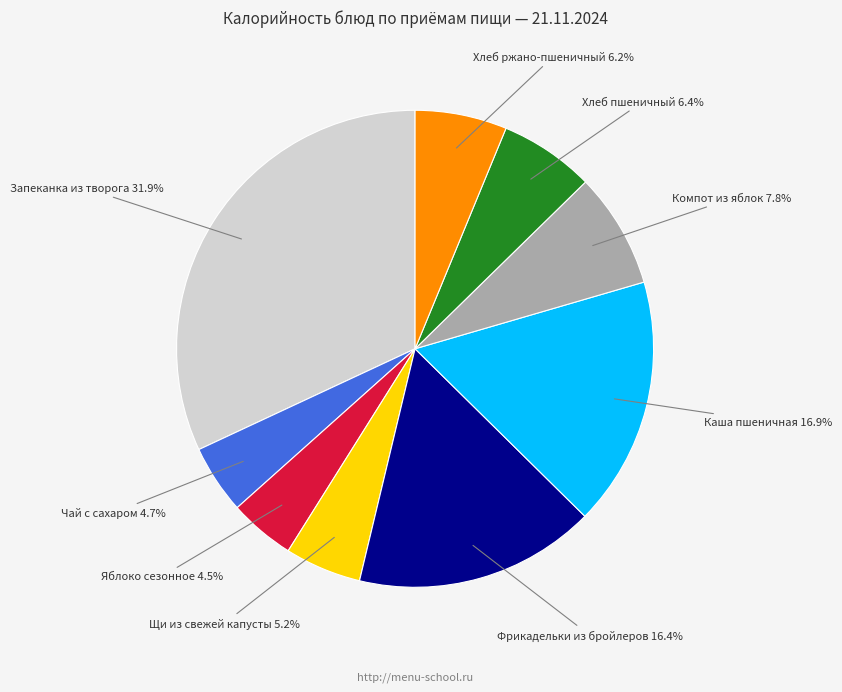

Which has a higher value, Каша пшеничная or Запеканка из творога?

Запеканка из творога